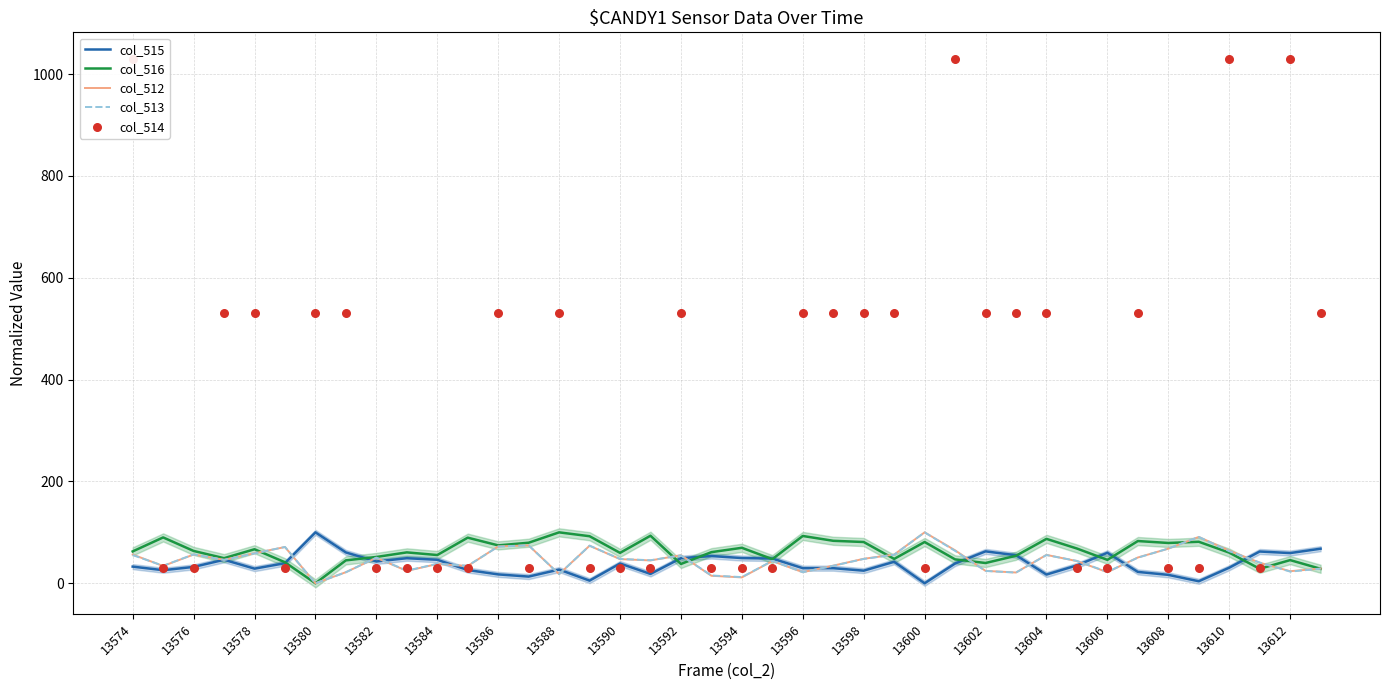

Is the value of col_516 at 38 greater than the value of col_515 at 13604?

Yes